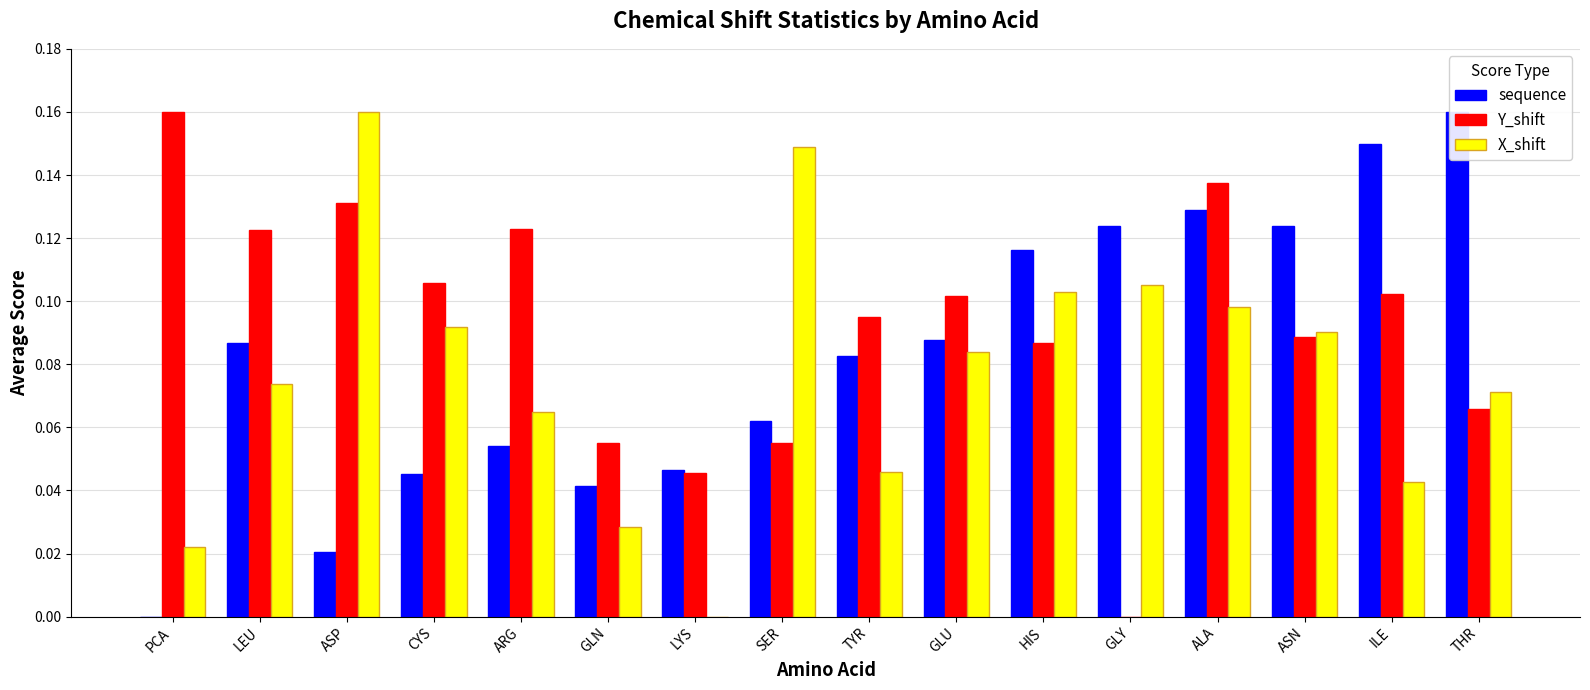

Rank the series at ALA from highest to lowest value.

Y_shift, sequence, X_shift